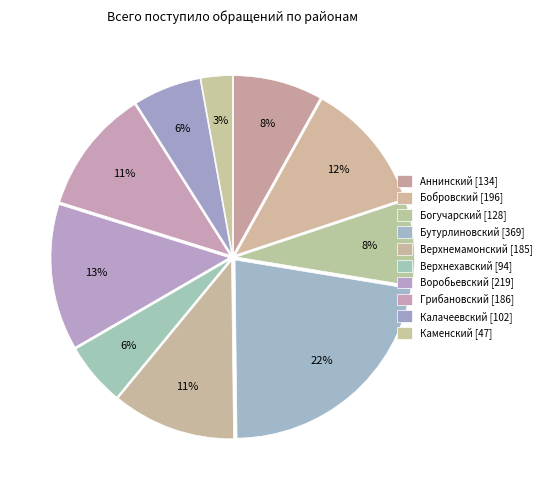

How many slices are in this pie chart?

10